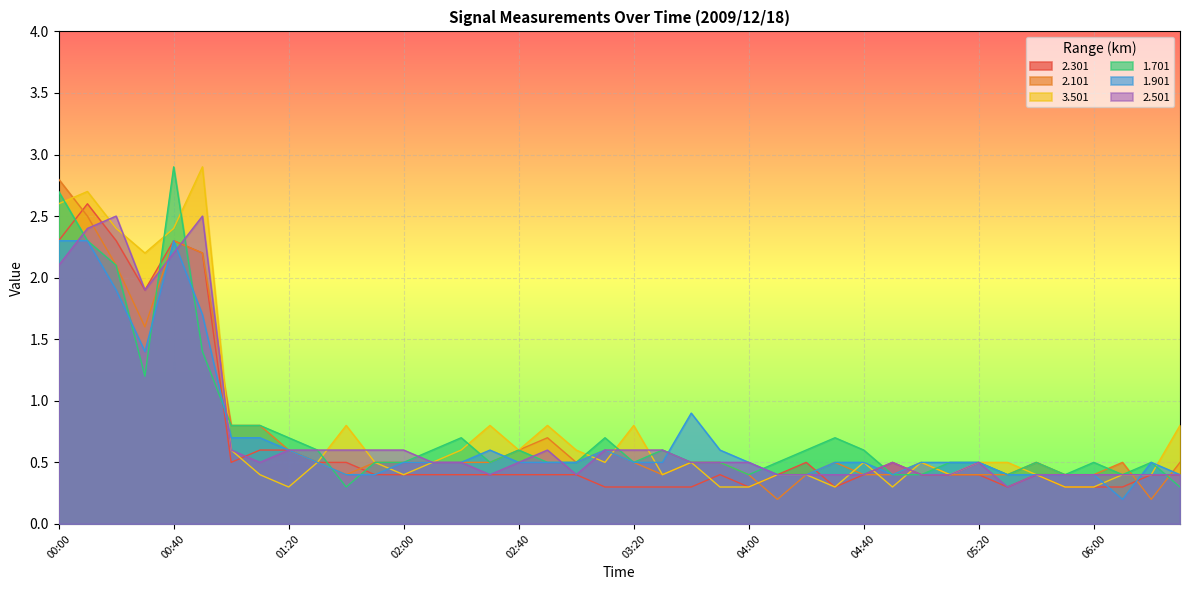

At how many categories does at least one series exceed 1?

6